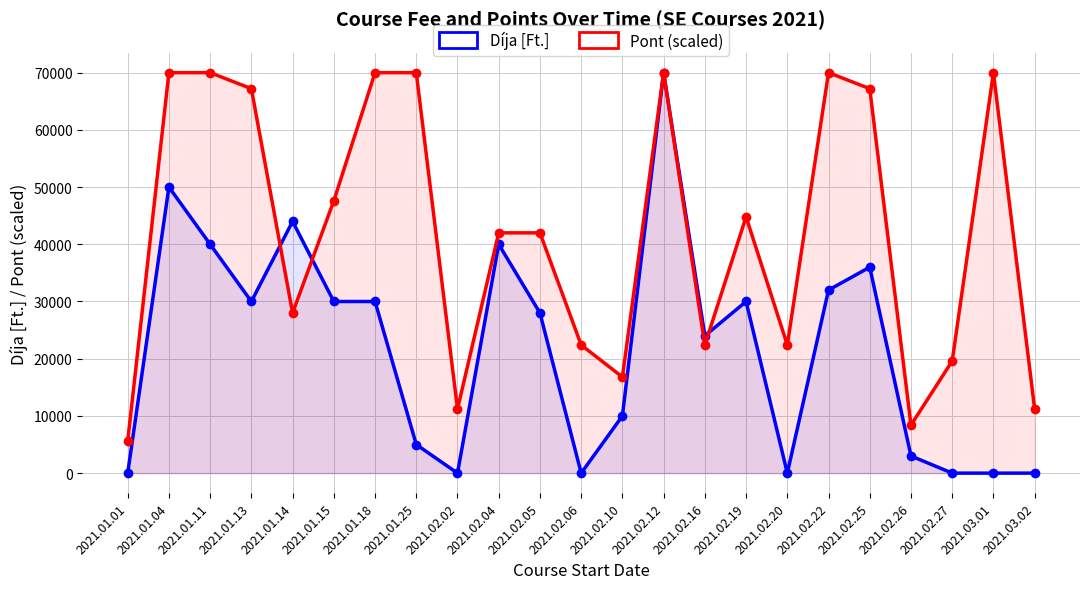

Which label corresponds to the smallest value in the chart?

2021.01.01